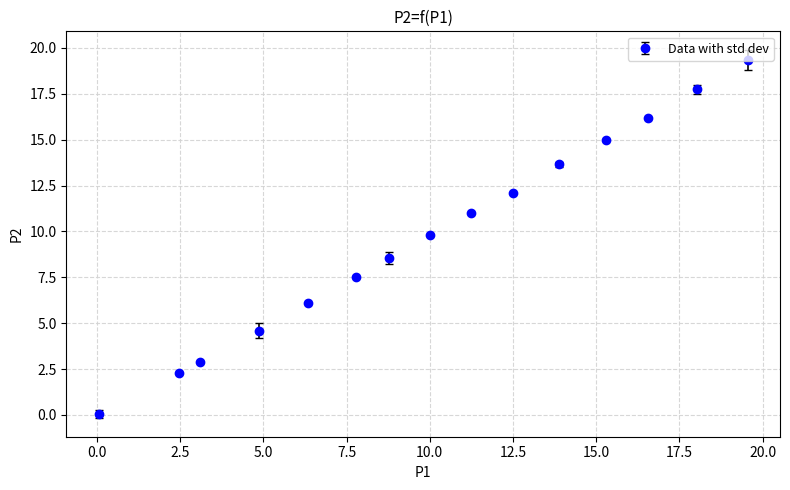

What is the value of the 2nd point from the left?

2.3